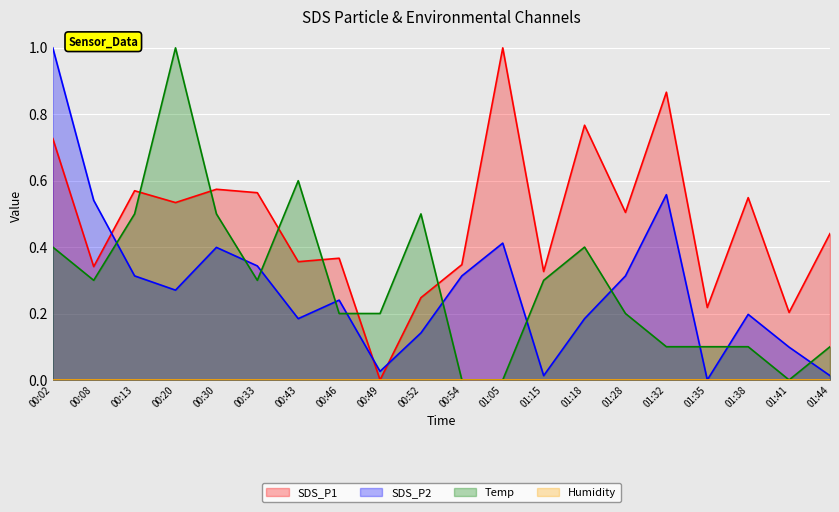

Where do SDS_P1 and Temp first cross each other?

00:13 and 00:20